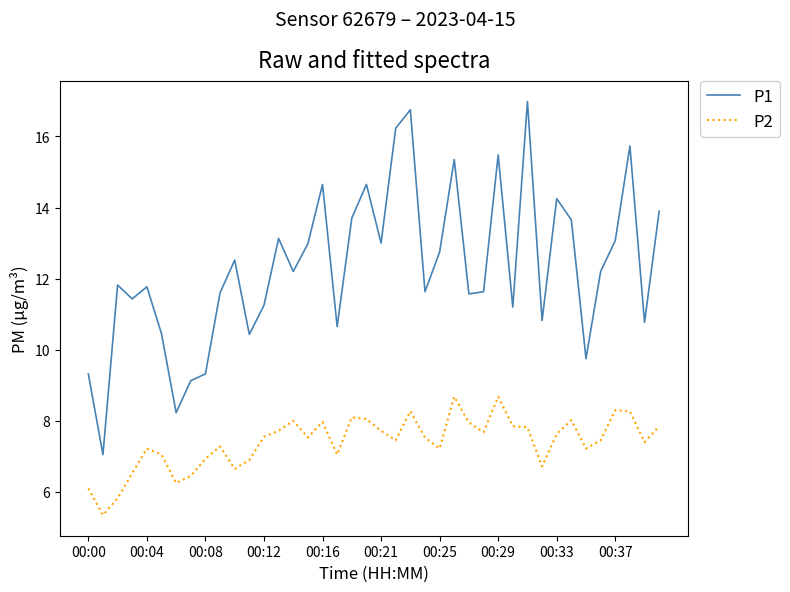

True or false: P1 has more than 2 points higher than both neighbors.

True